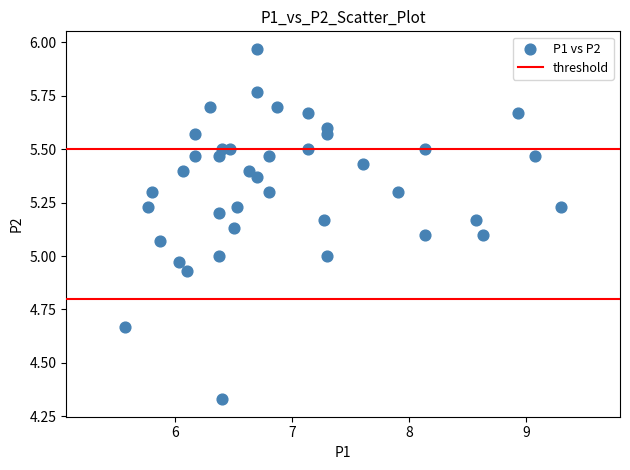

What is the range of Y values (max minus min)?

1.6